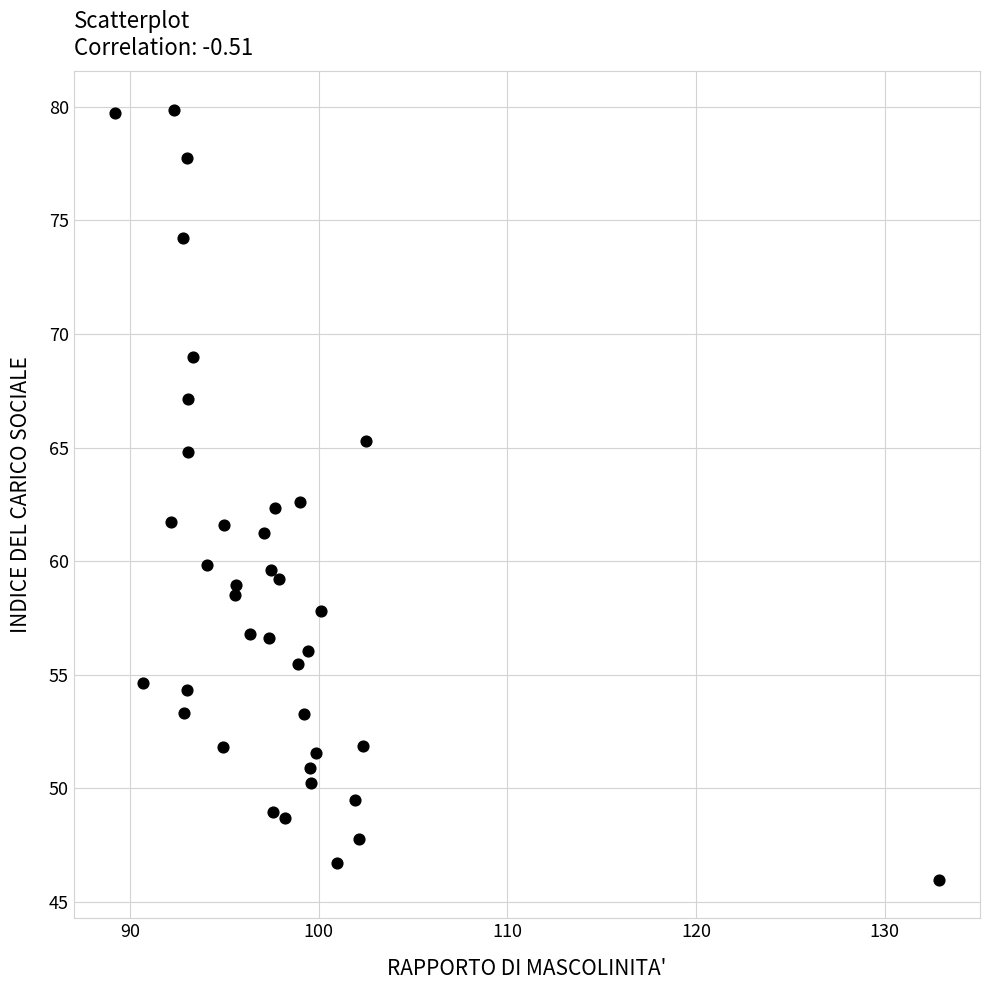

What is the range of Y values (max minus min)?

33.9